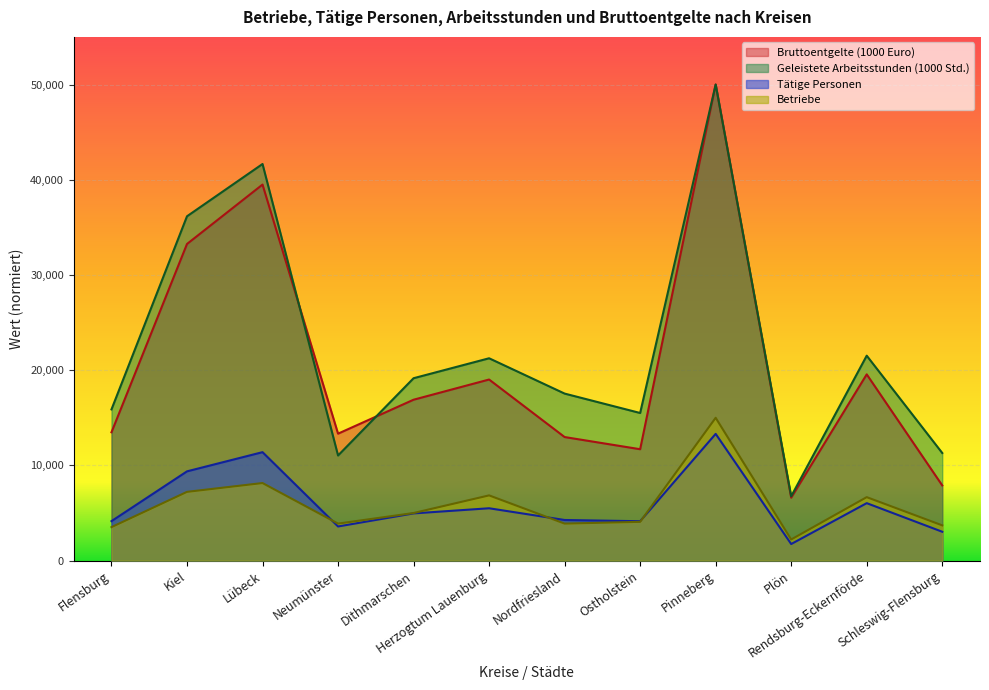

How many values in the Tätige Personen series are below 4959?

6